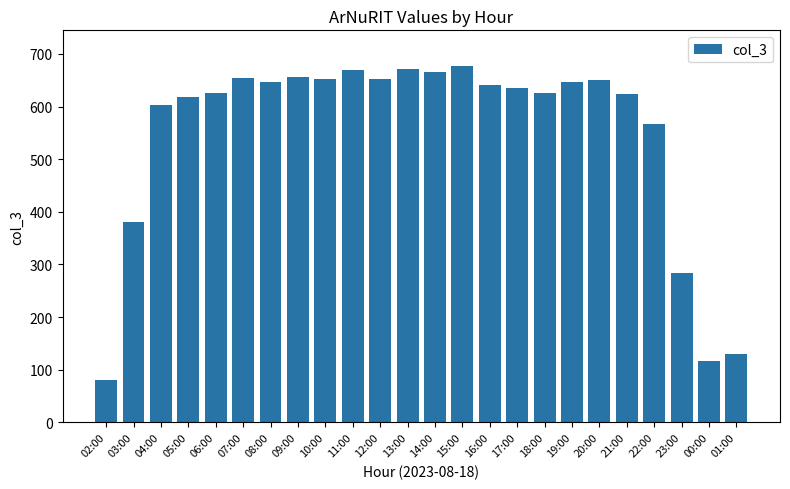

What is the smallest value displayed?

80